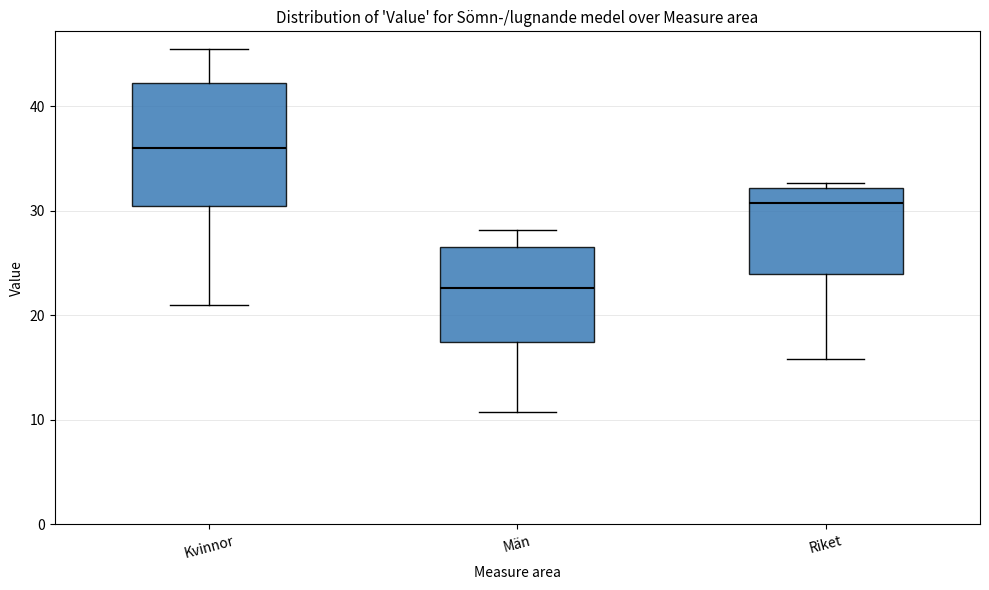

Which box is the tallest, from its lower edge to its upper edge?

Kvinnor